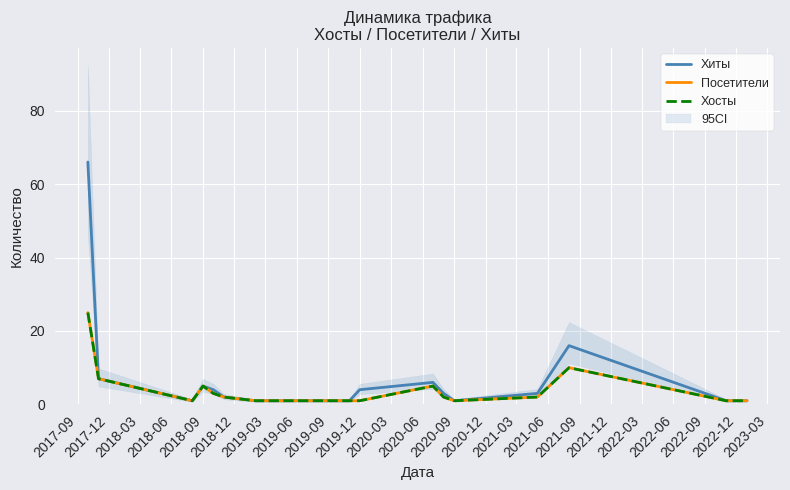

Which label corresponds to the largest value in the chart?

2017-09